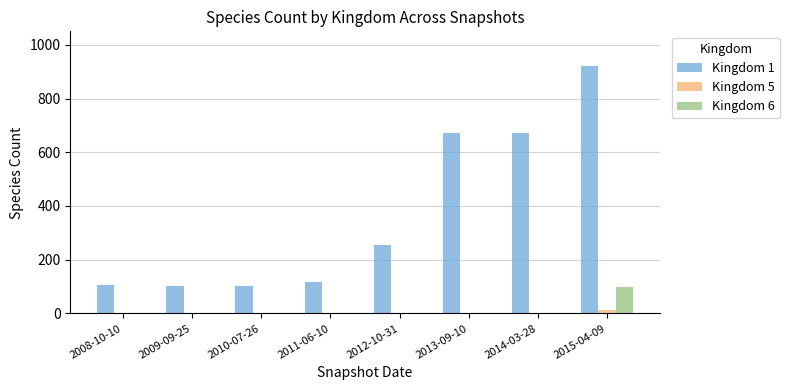

Are the bars grouped side by side (vs. stacked)?

Yes